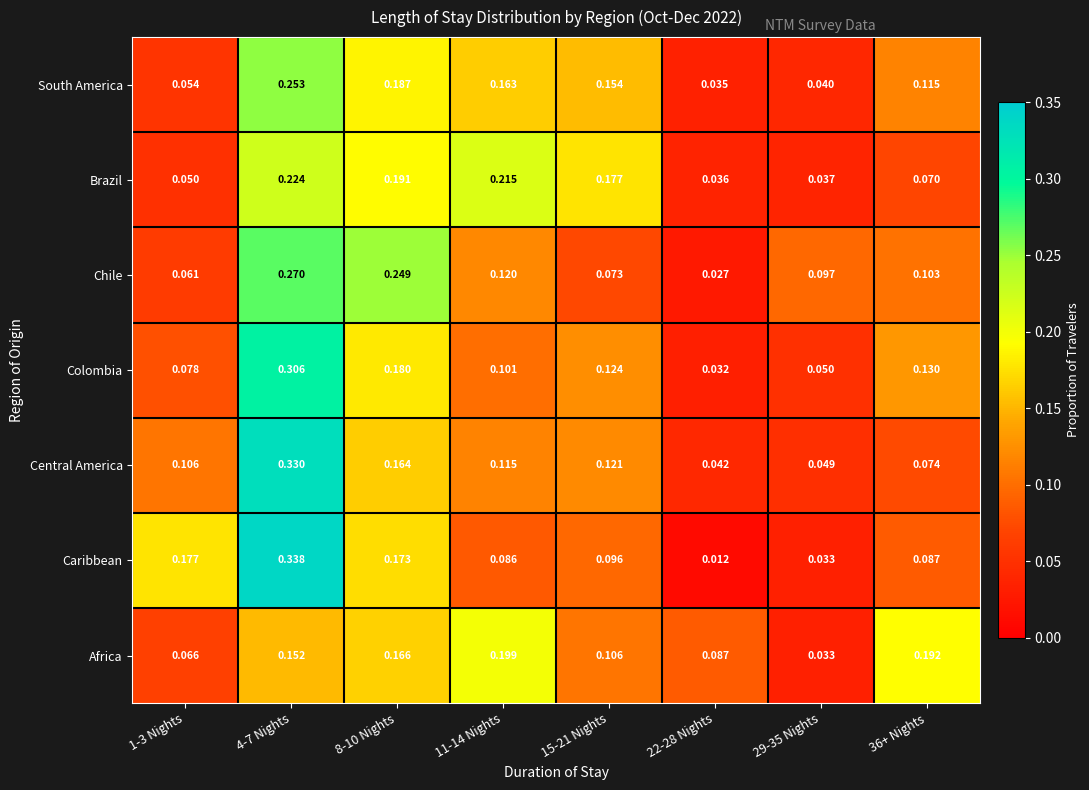

List the series in order of their peak value, lowest first.

Africa, Brazil, South America, Chile, Colombia, Central America, Caribbean